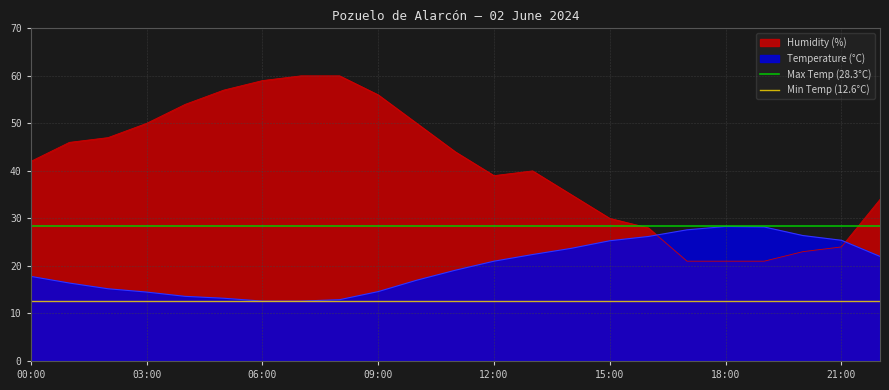

At which label does Min Temp (12.6°C) reach its peak?

00:00